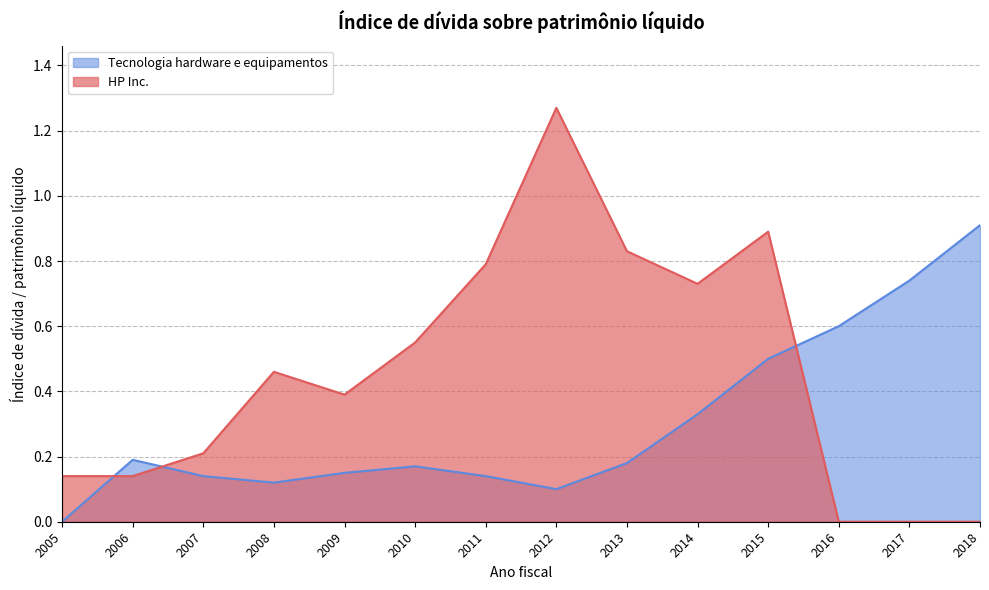

At how many categories does at least one series exceed 0?

14